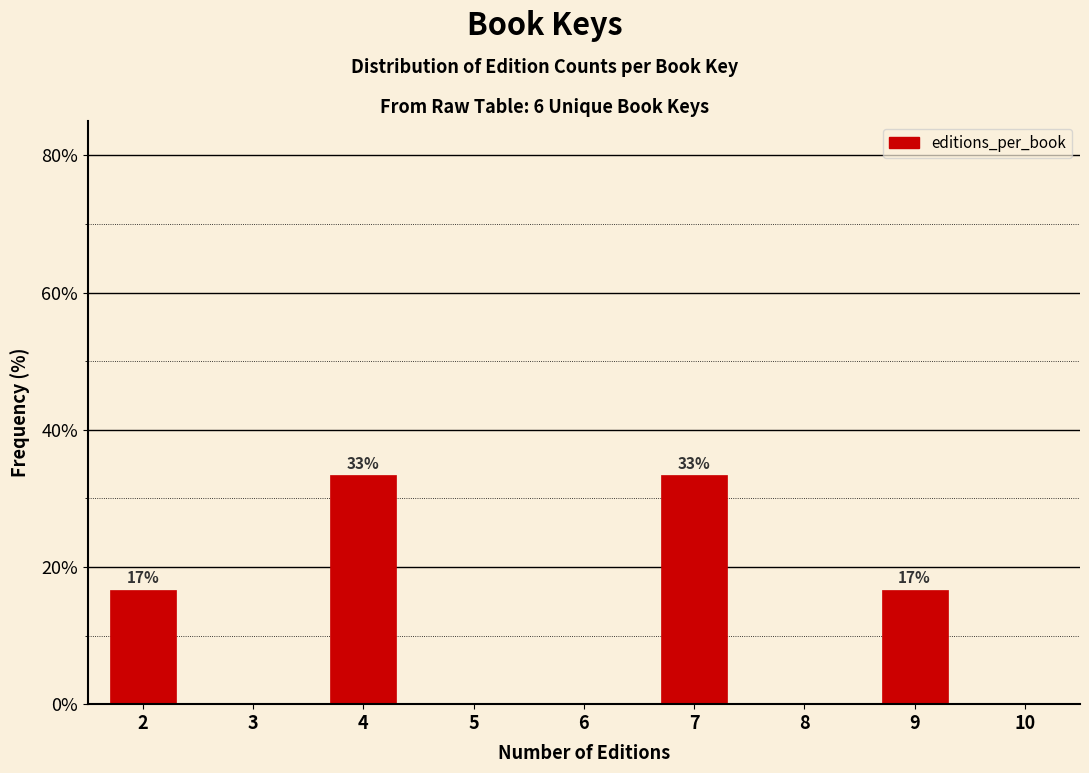

Does the chart contain any negative values?

No